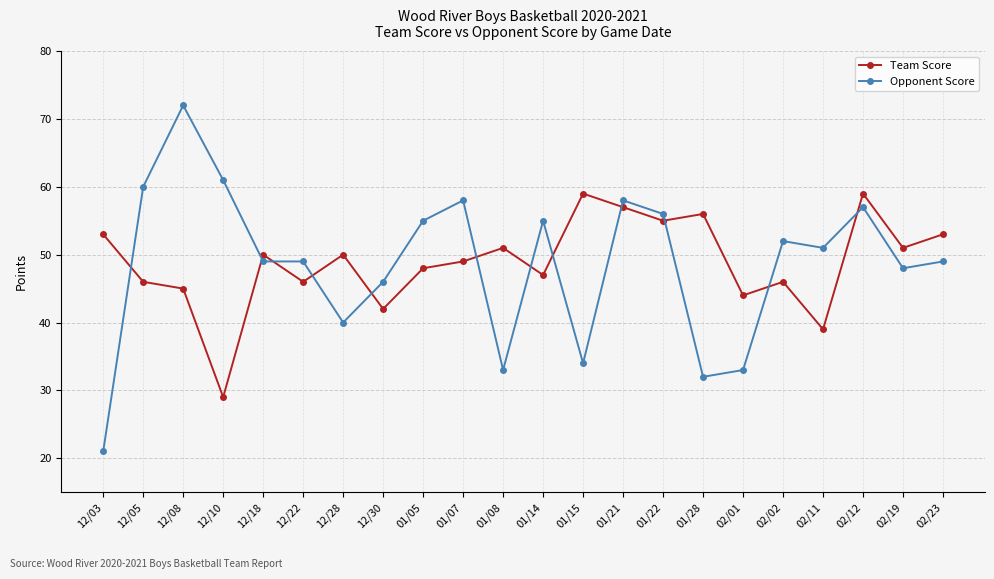

What is the difference between the Team Score values at 12/28 and 01/22?

5